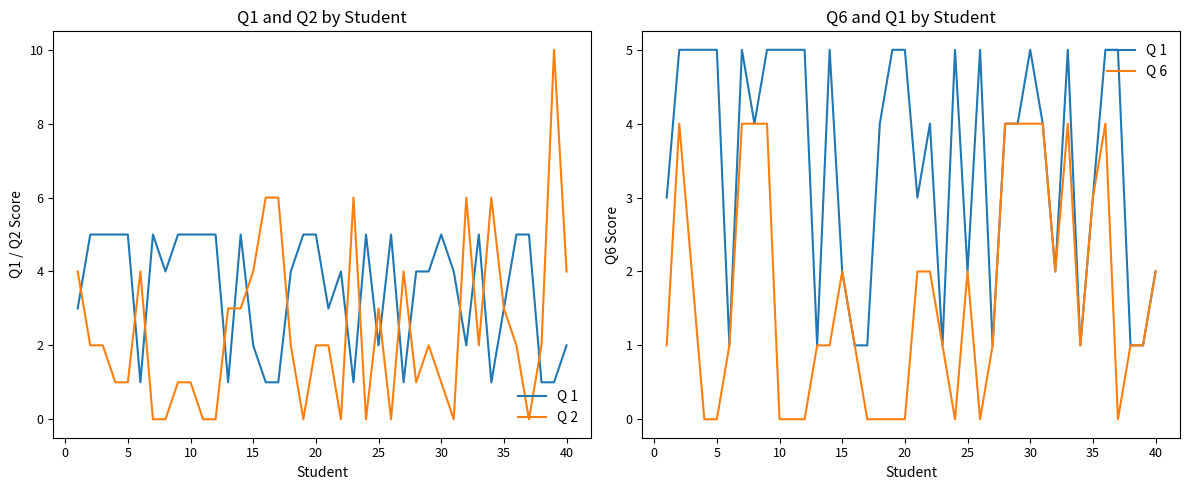

Reading right to left, extract all data points from this chart.

Q 1: 2	1	1	5	5	3	1	5	2	4	5	4	4	1	5	2	5	1	4	3	5	5	4	1	1	2	5	1	5	5	5	5	4	5	1	5	5	5	5	3
Q 2: 4	10	2	0	2	3	6	2	6	0	1	2	1	4	0	3	0	6	0	2	2	0	2	6	6	4	3	3	0	0	1	1	0	0	4	1	1	2	2	4
Q 6: 2	1	1	0	4	3	1	4	2	4	4	4	4	1	0	2	0	1	2	2	0	0	0	0	1	2	1	1	0	0	0	4	4	4	1	0	0	2	4	1